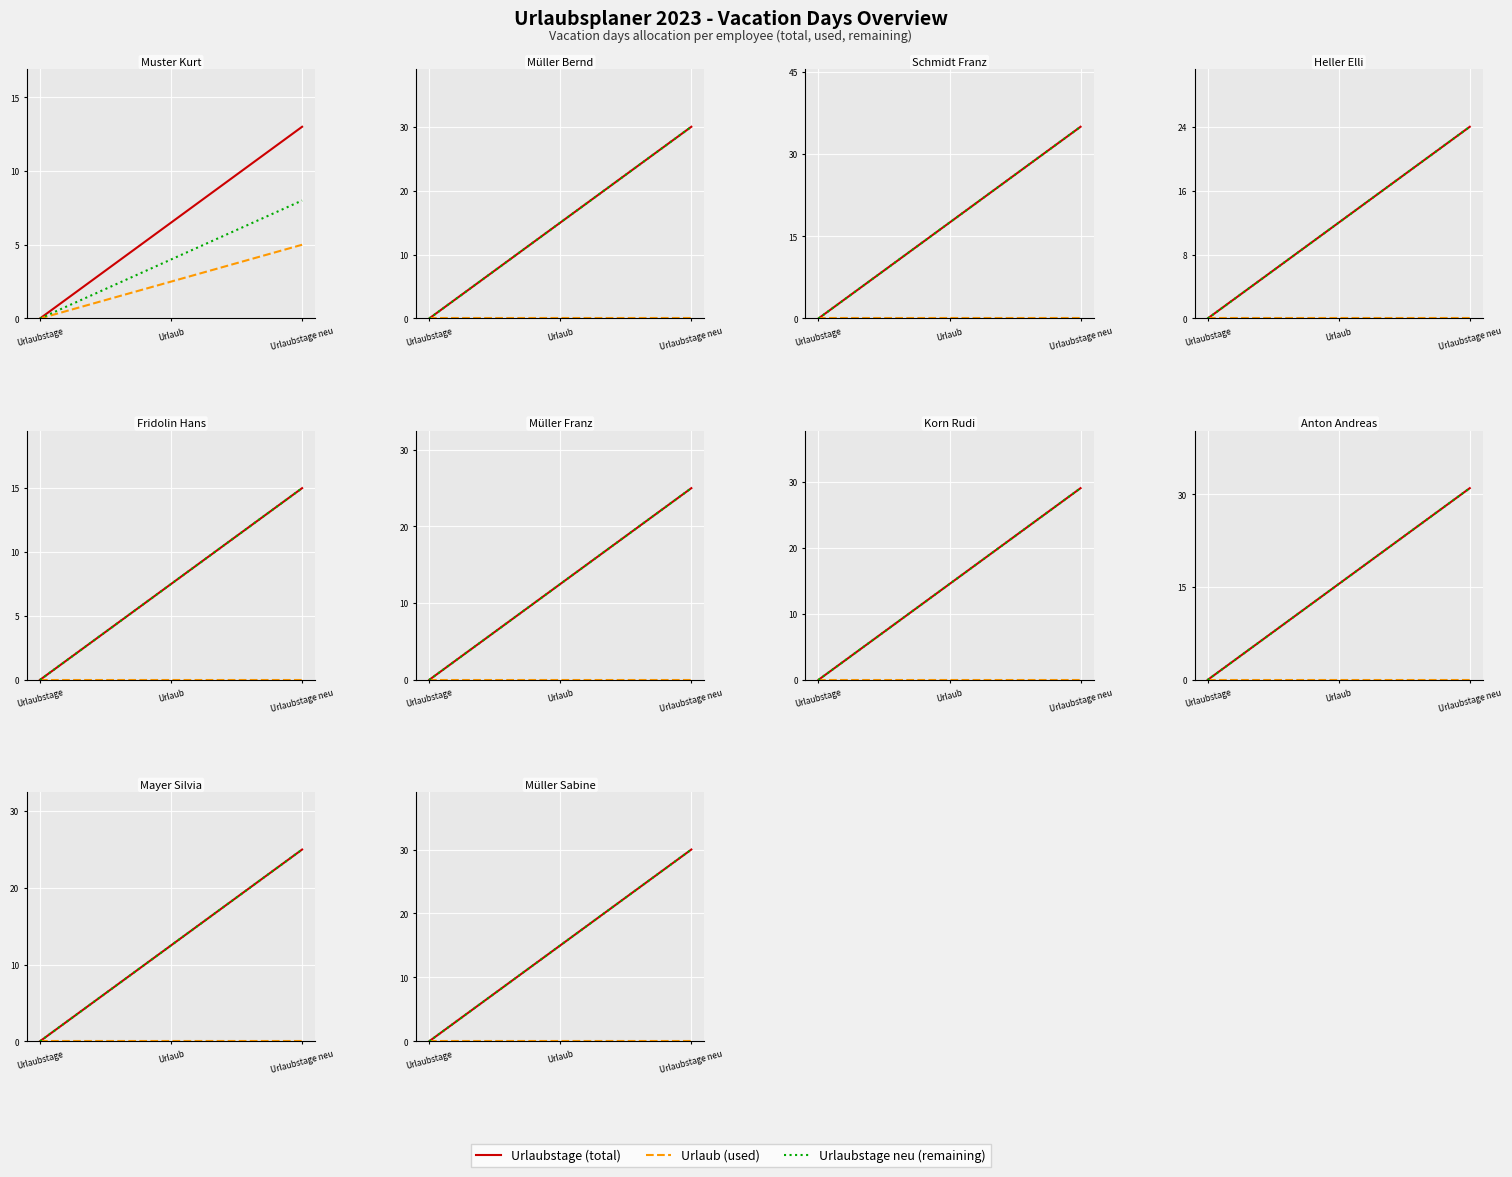

At which category does the chart reach its minimum across all series?

Urlaubstage